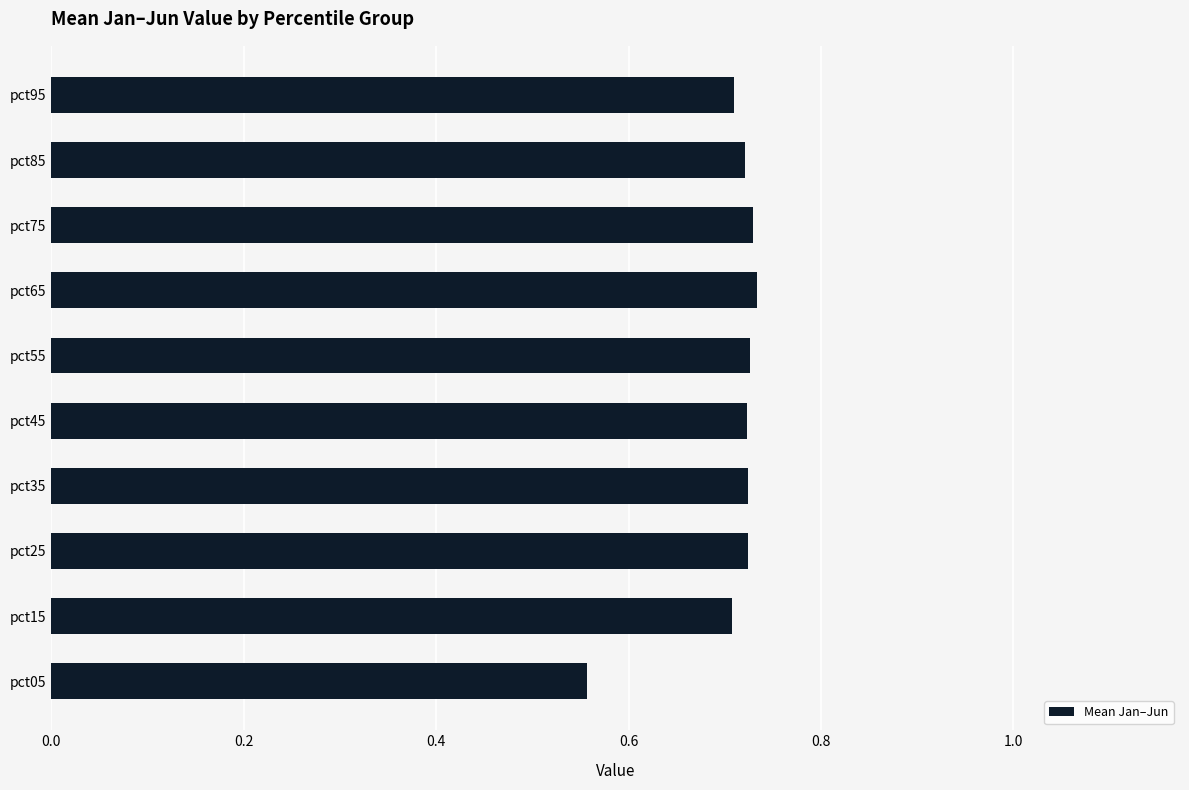

What is the difference between the maximum and minimum values?

0.2